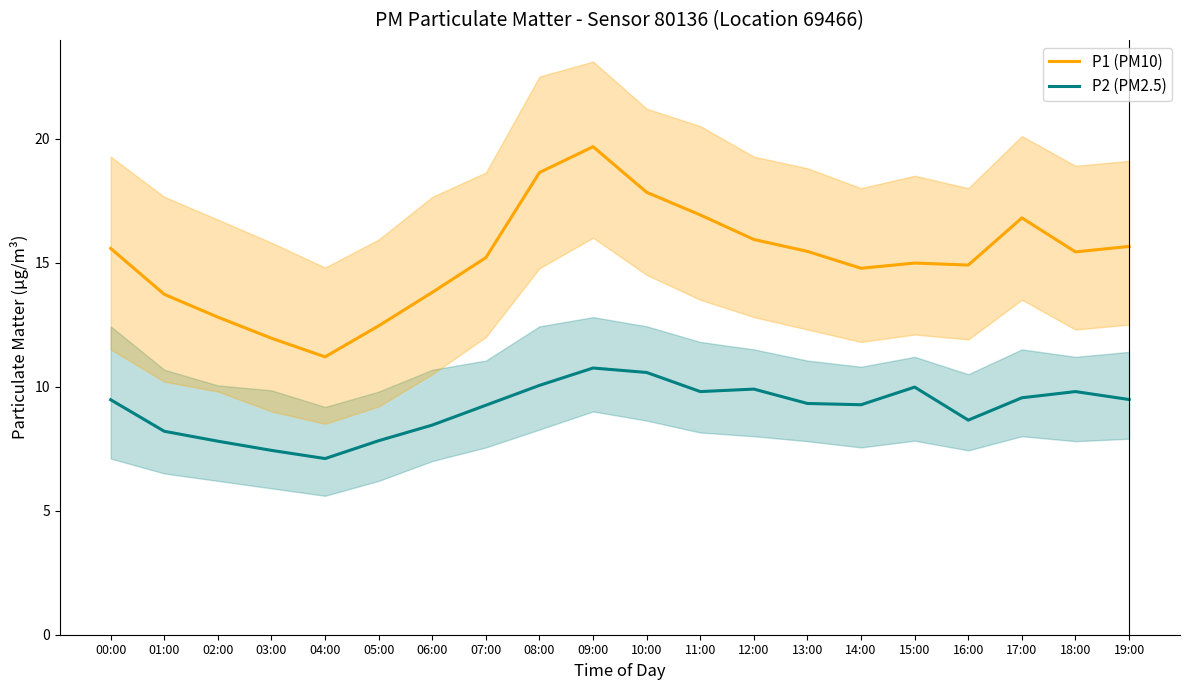

How many interior local peaks does the P1 (PM10) series have?

3